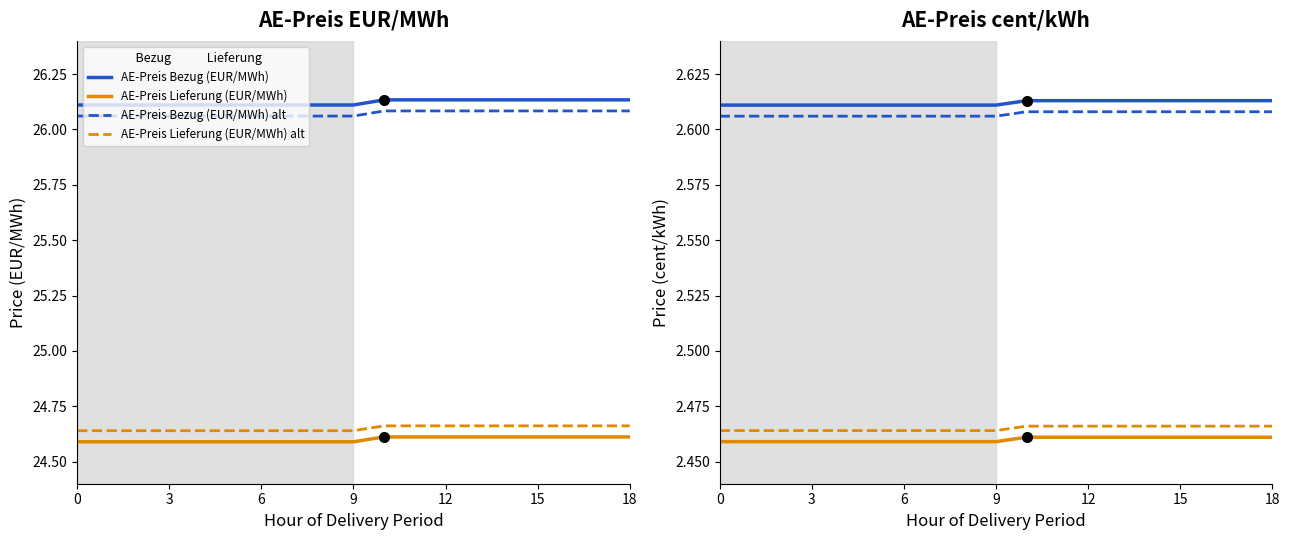

The value of AE-Preis Bezug (EUR/MWh) alt at 15 is 26.1. True or false?

True